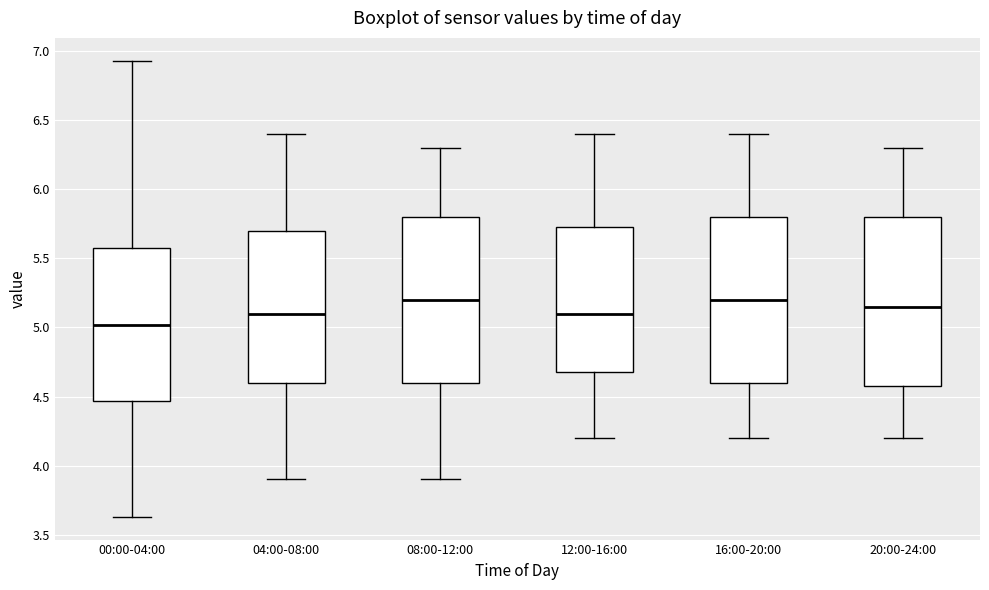

Where is the lower edge of the box for 08:00-12:00 on the y-axis? The values are not printed on the chart, so give them approximately, as read against the axis.

4.60